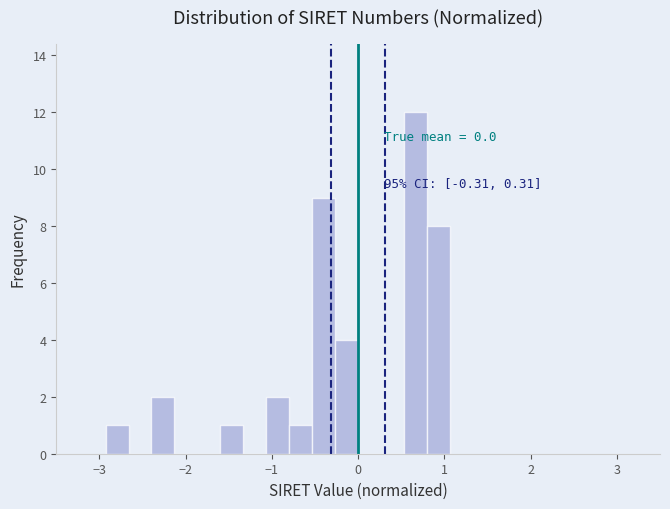

Read against the x-axis, roughly where is the centre of the tallest bar?

0.7